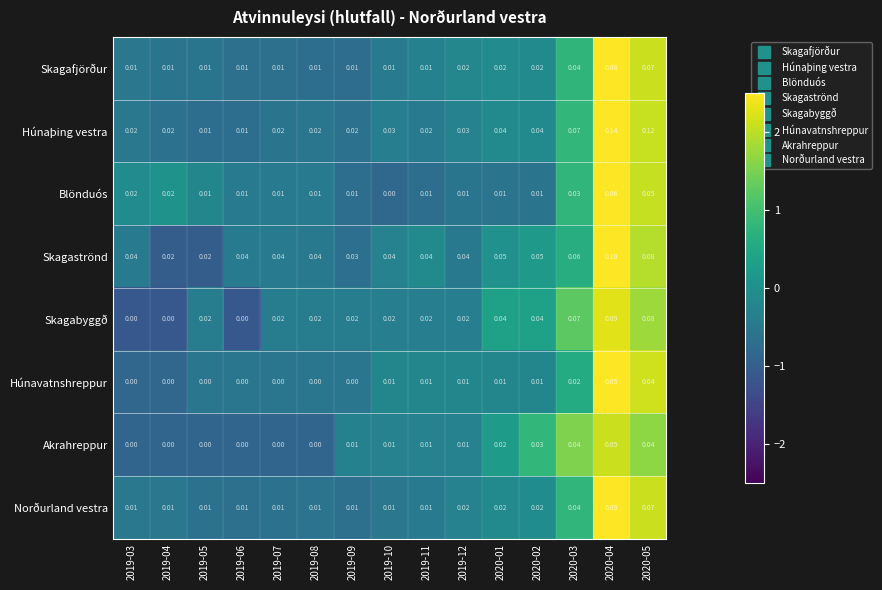

Which series has the largest range (max minus min)?

Húnaþing vestra